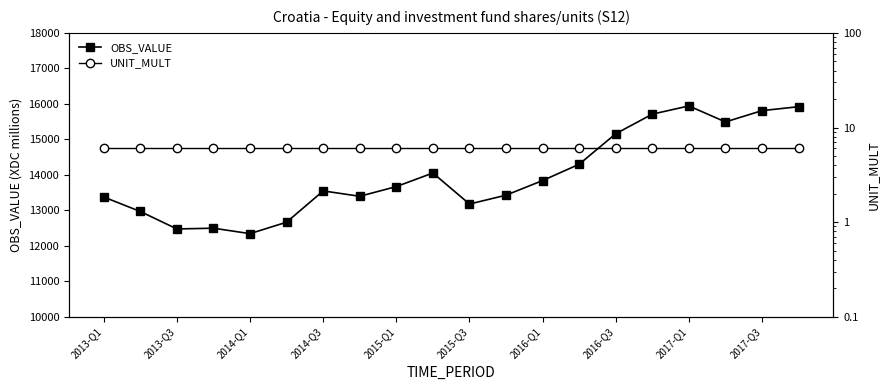

Reading left to right, list all the values displayed in this chart.

OBS_VALUE: 13374.3	12966.6	12474.6	12495.9	12342.5	12665.9	13546.6	13395.5	13668.7	14051.4	13176.6	13426.8	13838.6	14298.2	15158.1	15710.0	15941.0	15490.0	15808.8	15919.9
UNIT_MULT: 6.0	6.0	6.0	6.0	6.0	6.0	6.0	6.0	6.0	6.0	6.0	6.0	6.0	6.0	6.0	6.0	6.0	6.0	6.0	6.0